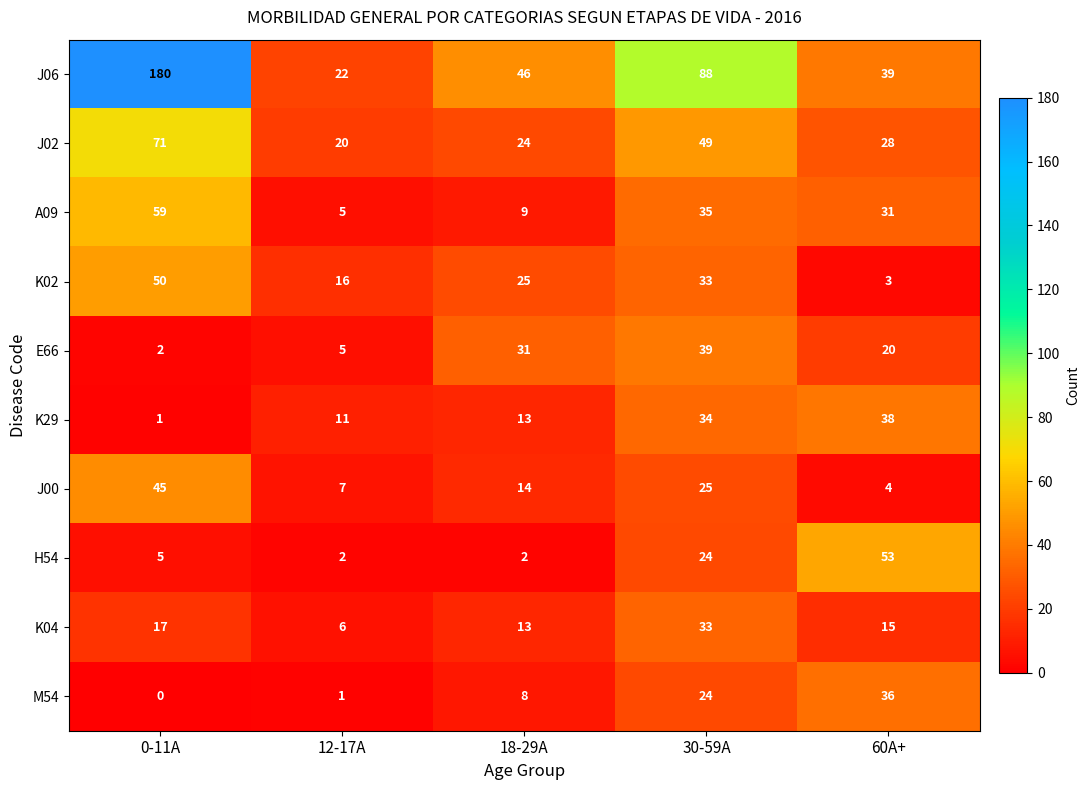

What is the greatest value displayed?

180